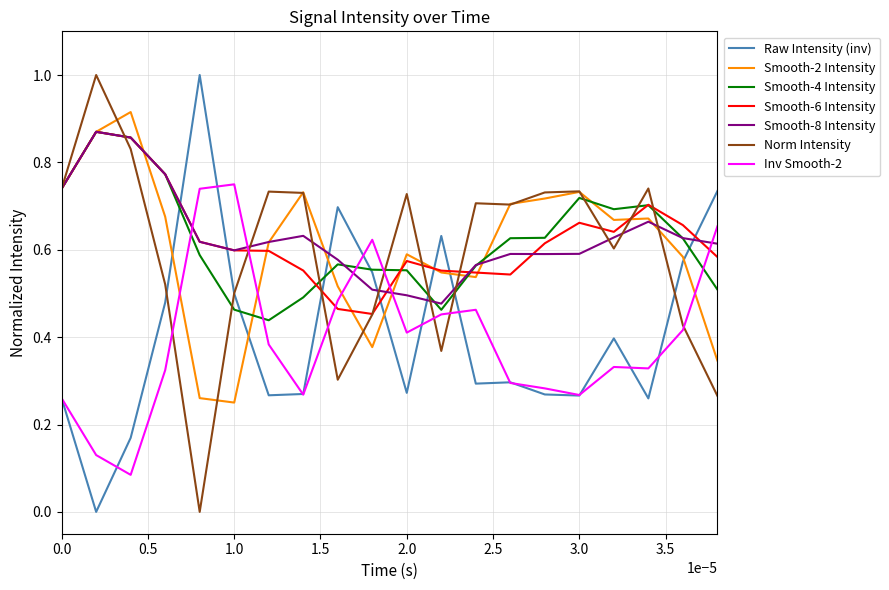

Which series ends up on top after the final intersection of Smooth-2 Intensity and Inv Smooth-2?

Inv Smooth-2